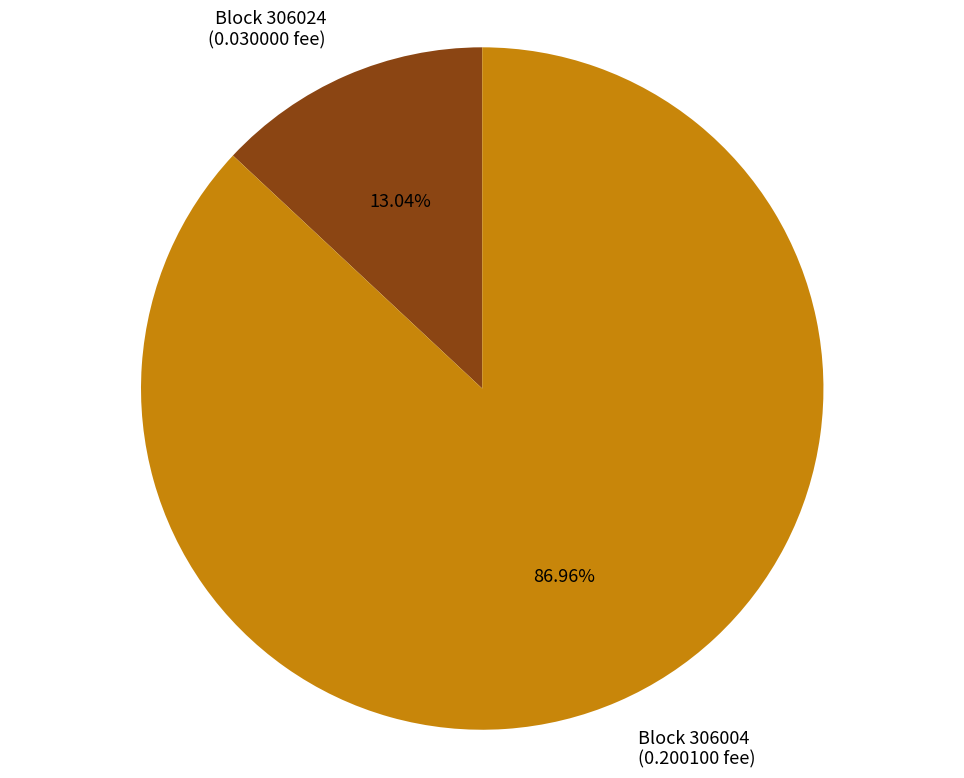

Which category accounts for the majority?

Block 306004 (0.200100 fee)